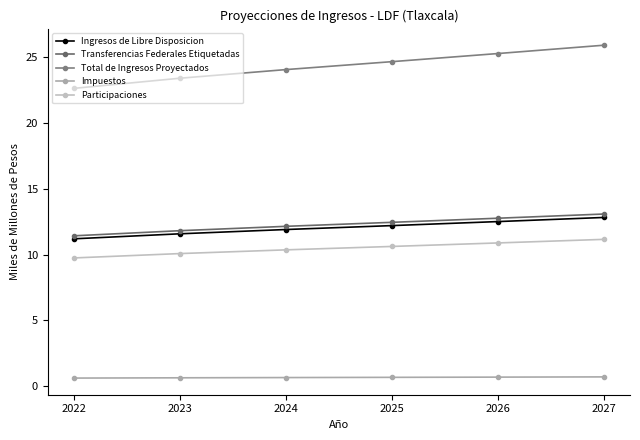

What is the average value of the Ingresos de Libre Disposicion series?

12.0